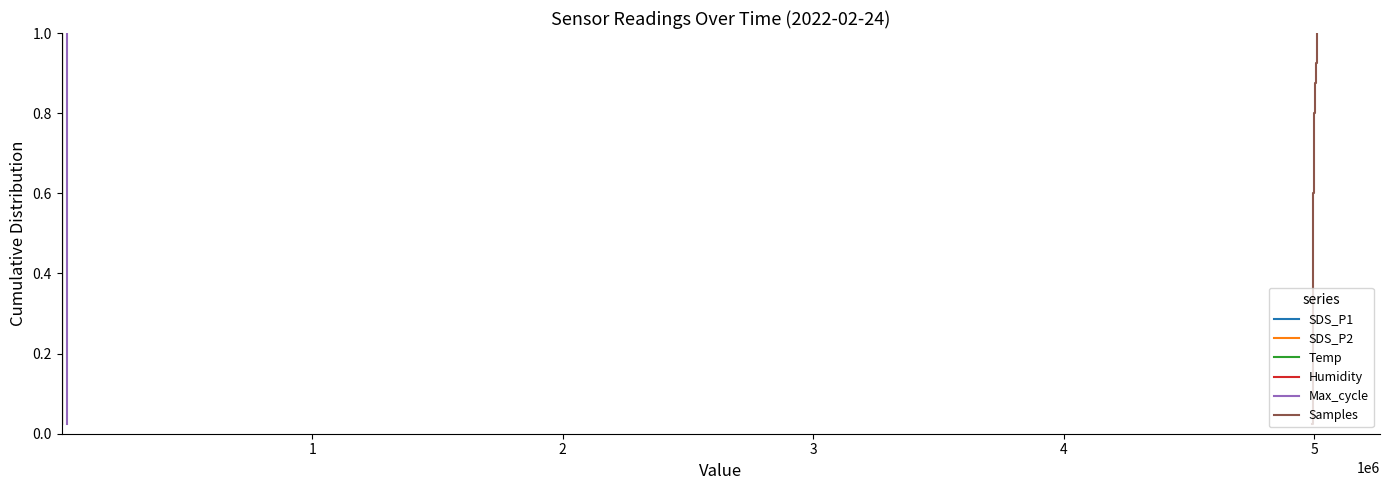

What is the value of the SDS_P1 point at the 4th from the left?

0.1